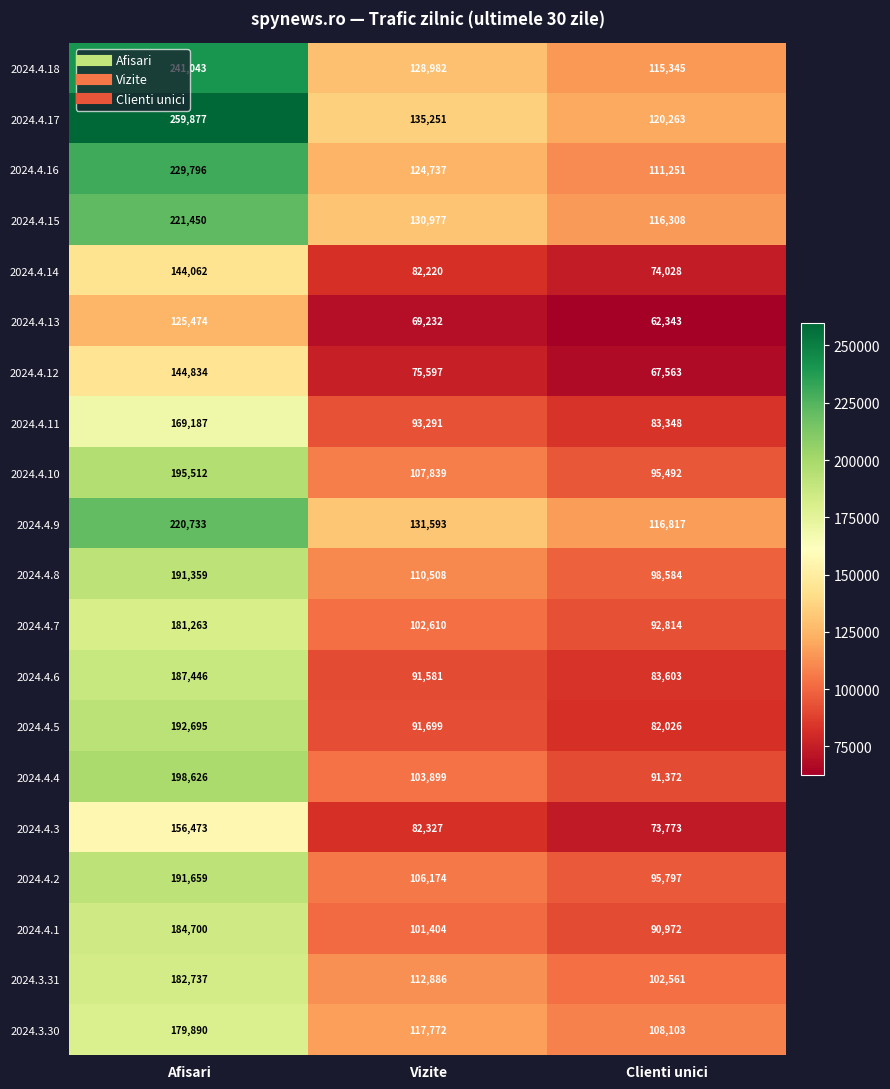

What is the sum of the 2024.4.11 values at Clienti unici and Afisari?

252535